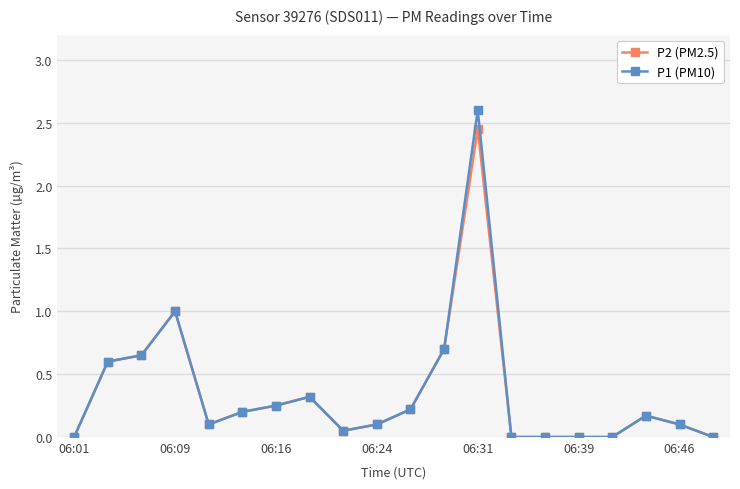

Which series has the widest spread of values?

P1 (PM10)